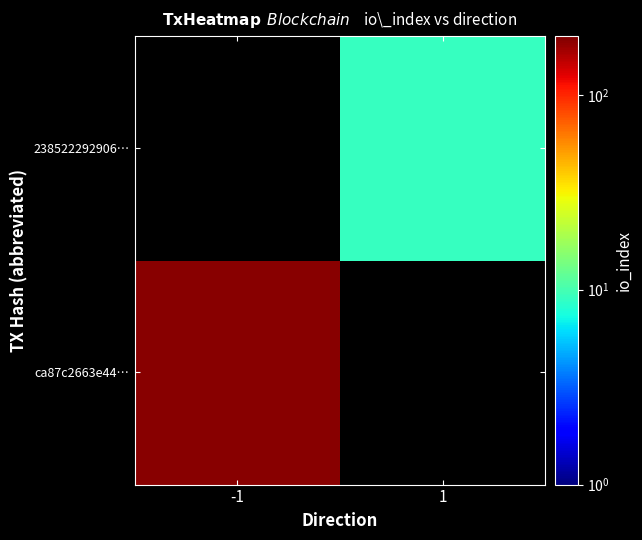

Which series has the widest spread of values?

ca87c2663e44…